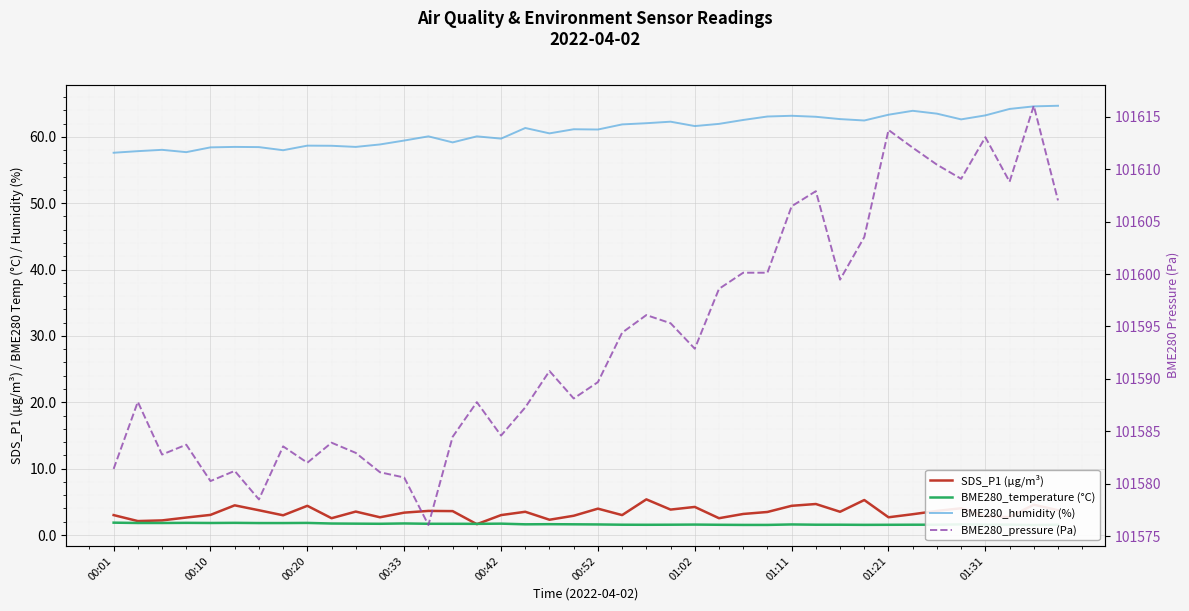

Rank the categories by BME280_pressure (Pa) value from highest to lowest.

38, 32, 36, 33, 34, 35, 37, 29, 39, 28, 31, 26, 27, 30, 25, 22, 23, 21, 24, 18, 20, 19, 00:10, 15, 17, 16, 14, 01:31, 00:33, 01:11, 10, 00:20, 01:21, 00:01, 00:52, 11, 12, 00:42, 01:02, 13